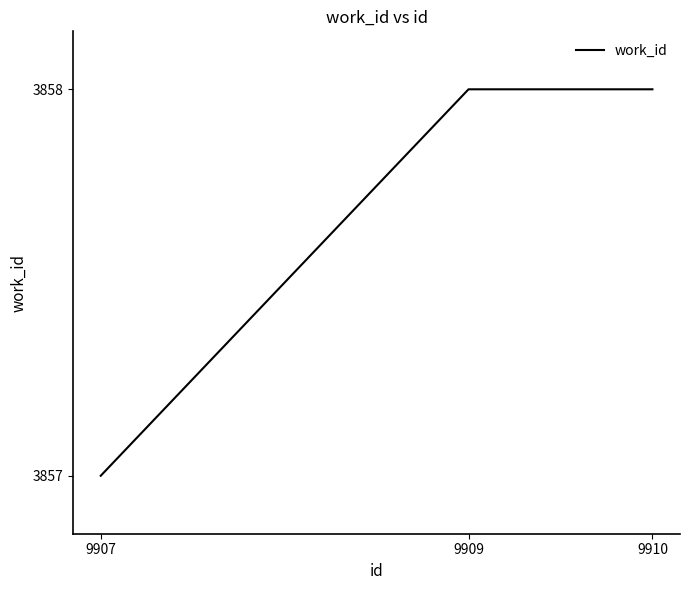

What is the greatest value displayed?

3858